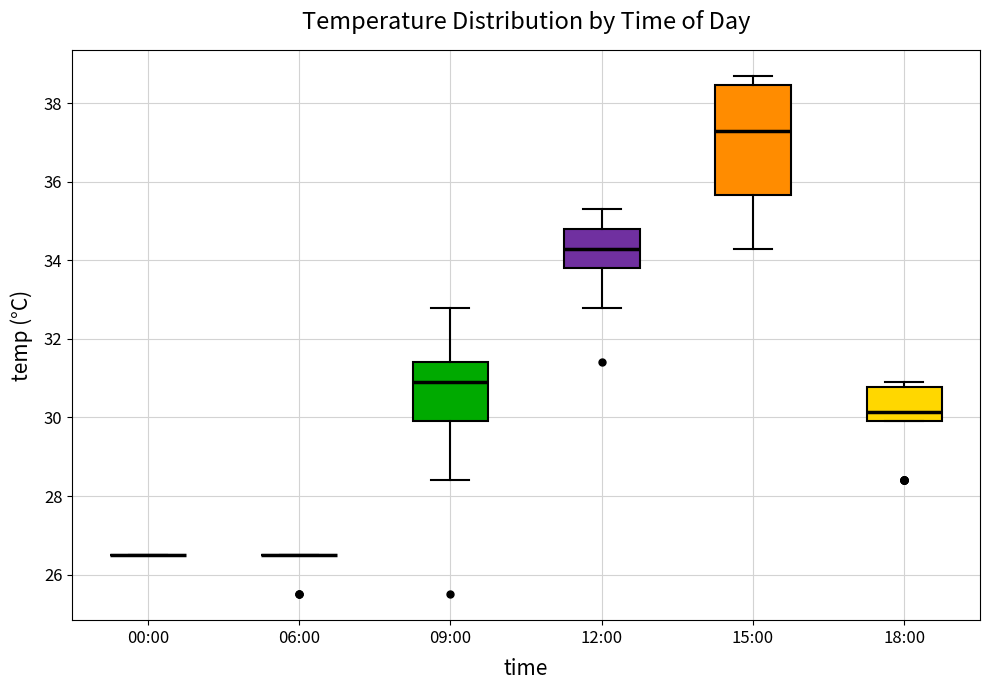

Reading left to right, transcribe this box plot: for each box, give where its median line is, the range the box spans, and where its two whiskers end, as read against the y-axis. The values are not printed on the chart, so give them approximately, as read against the axis.

00:00: box collapsed to a line at 26.6, whiskers 26.6 to 26.6
06:00: box collapsed to a line at 26.6, whiskers 26.6 to 26.6
09:00: median 31.0, box 30.0 to 31.4, whiskers 28.4 to 32.8
12:00: median 34.4, box 33.8 to 34.8, whiskers 32.8 to 35.4
15:00: median 37.4, box 35.6 to 38.4, whiskers 34.4 to 38.8
18:00: median 30.2, box 30.0 to 30.8, whiskers 30.0 to 31.0